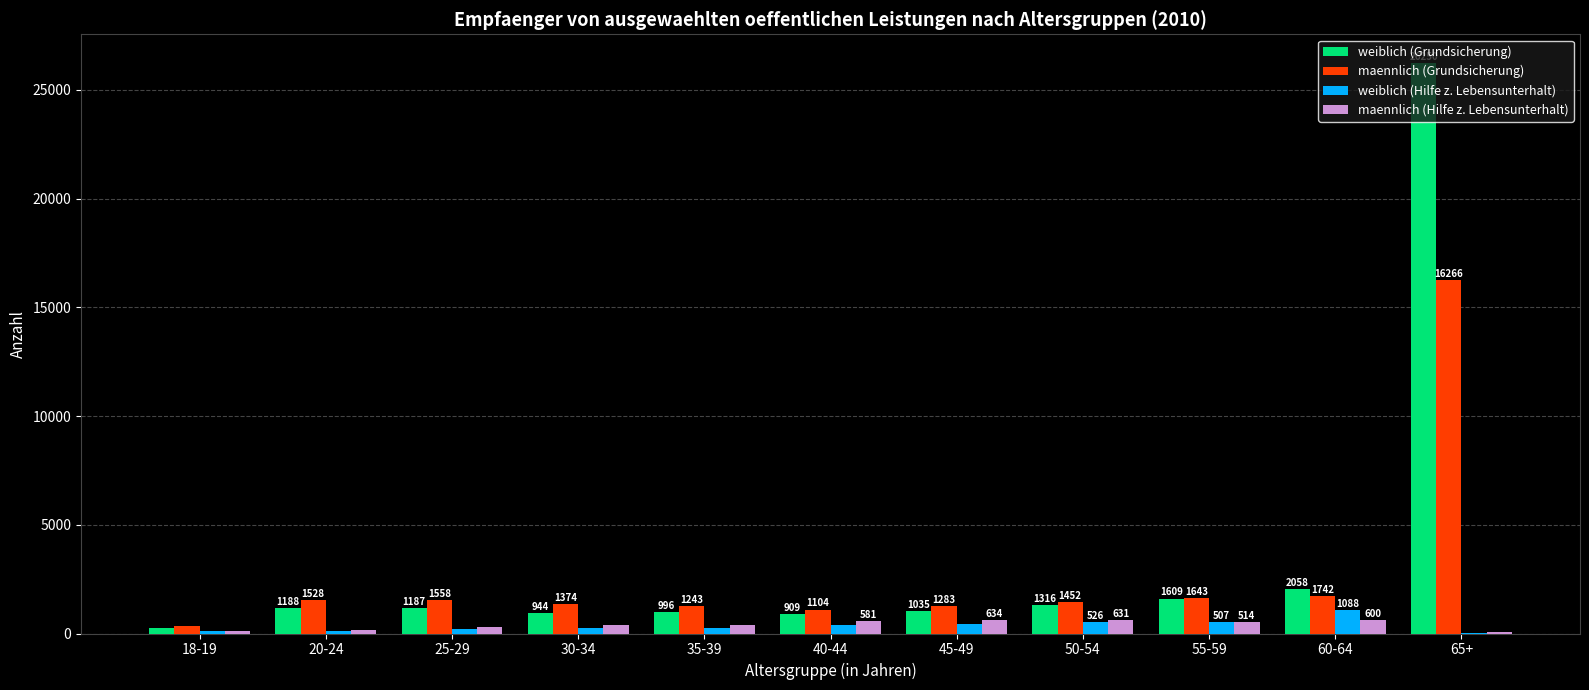

What is the sum of all maennlich (Hilfe z. Lebensunterhalt) values?

4352